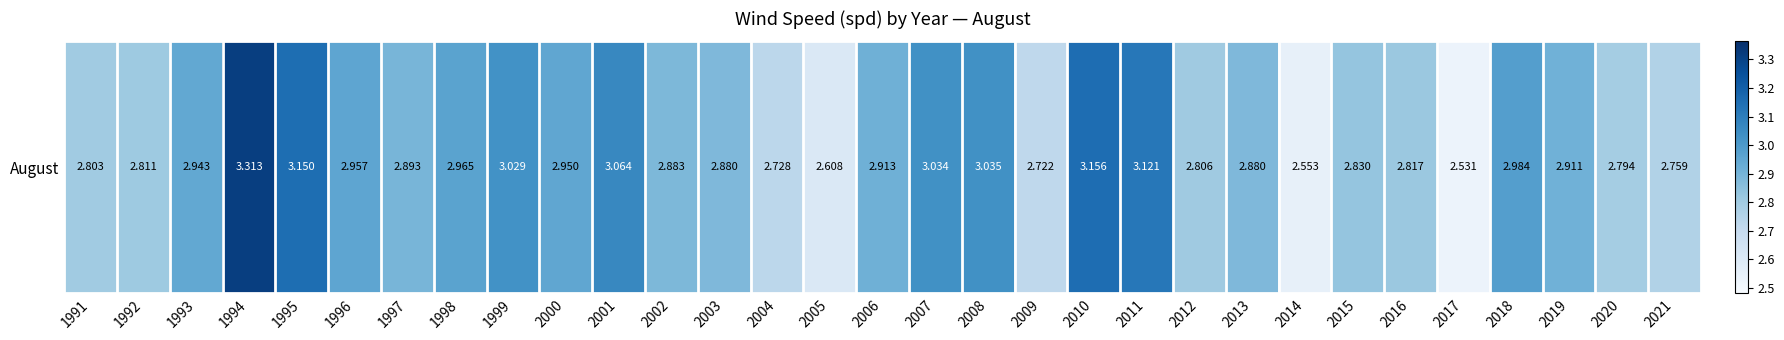

What is the difference between the maximum and minimum values?

0.8